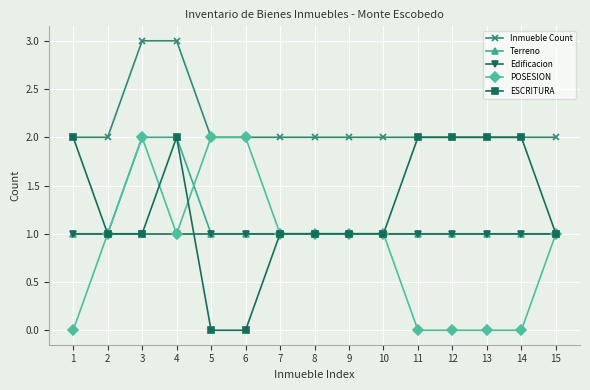

What is the difference between the highest and lowest values at 6?

2